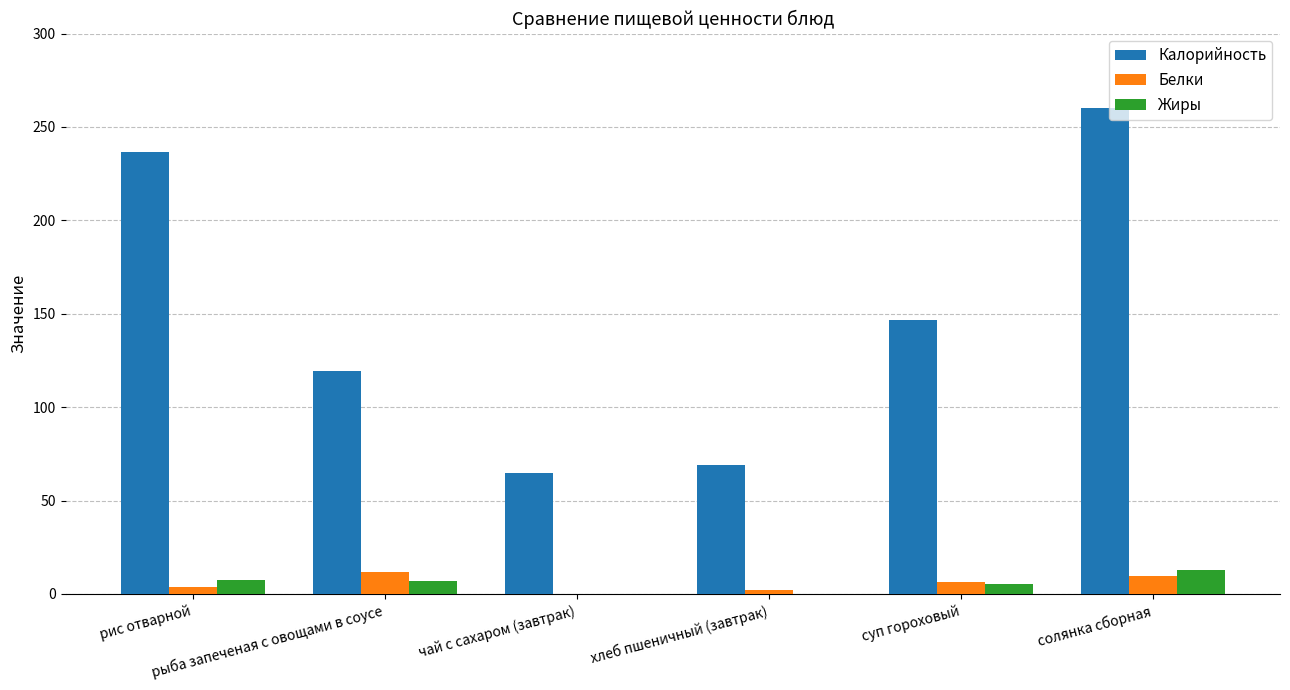

Which series has the largest total across all categories?

Калорийность